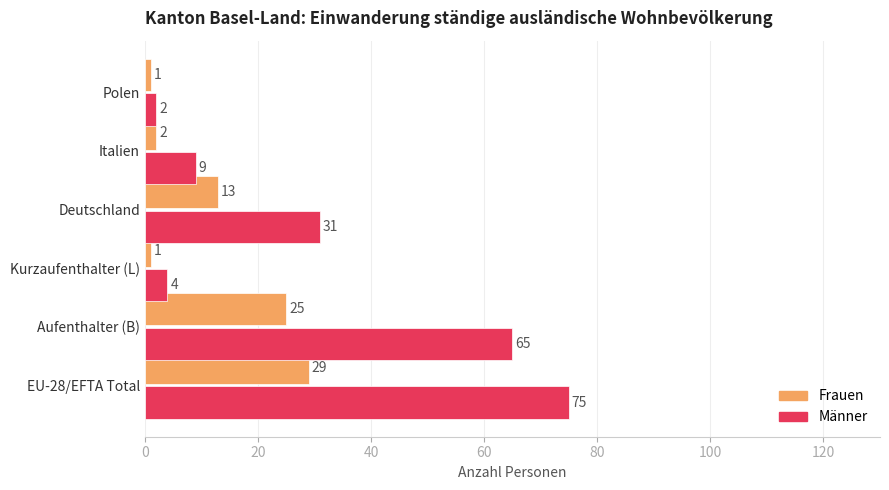

What is the total value across all series at Kurzaufenthalter (L)?

5